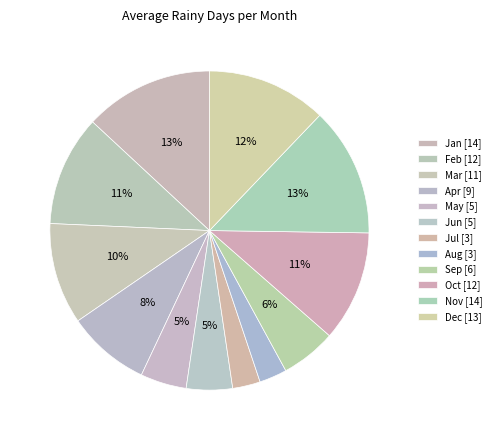

How many segments does this pie chart have?

12